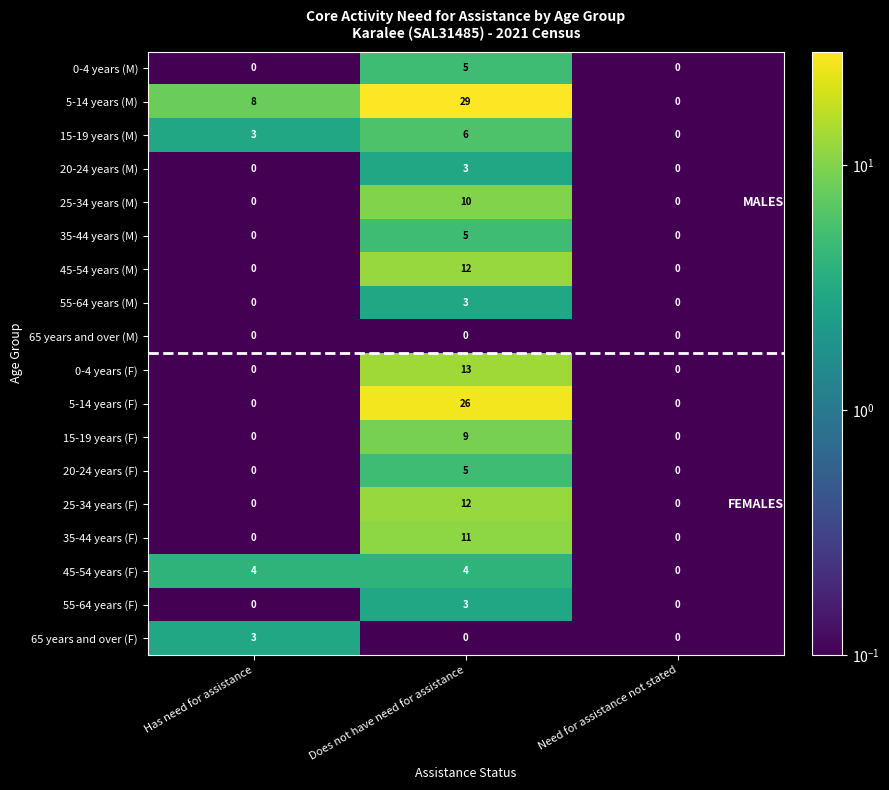

Rank the categories by 15-19 years (M) value from highest to lowest.

Does not have need for assistance, Has need for assistance, Need for assistance not stated